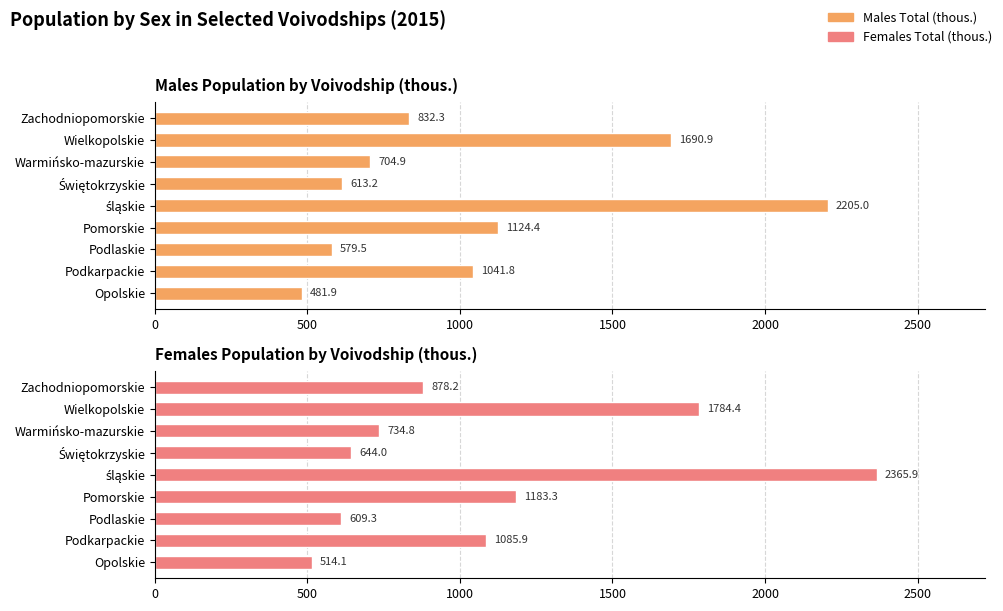

Which series has the largest range (max minus min)?

Females Total (thous.)